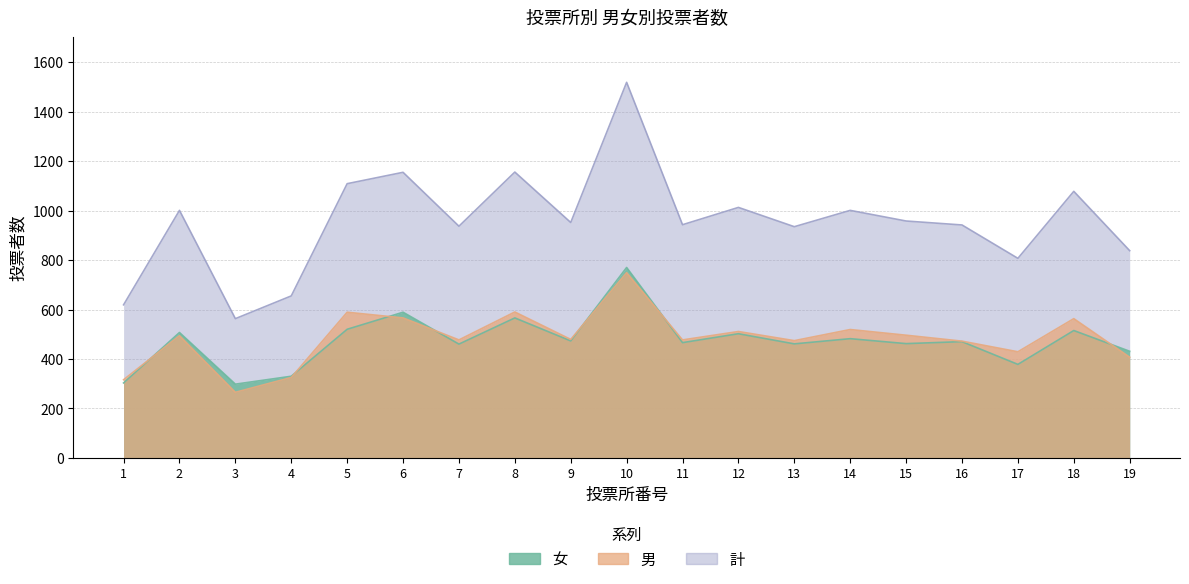

Which category has the lowest value in the 男 series?

3